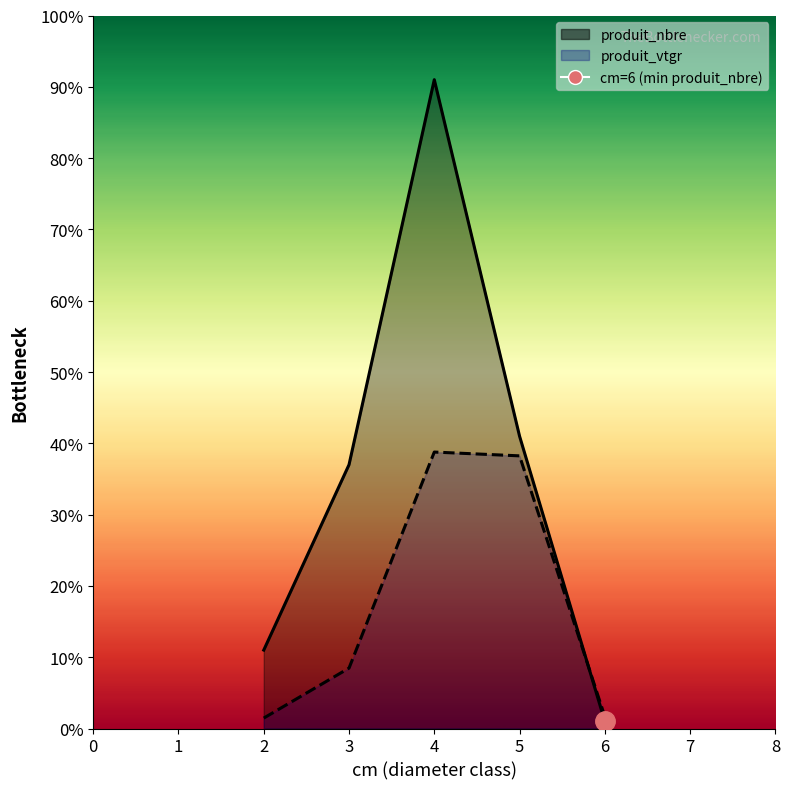

What is the total value across all series at 4?

1.3